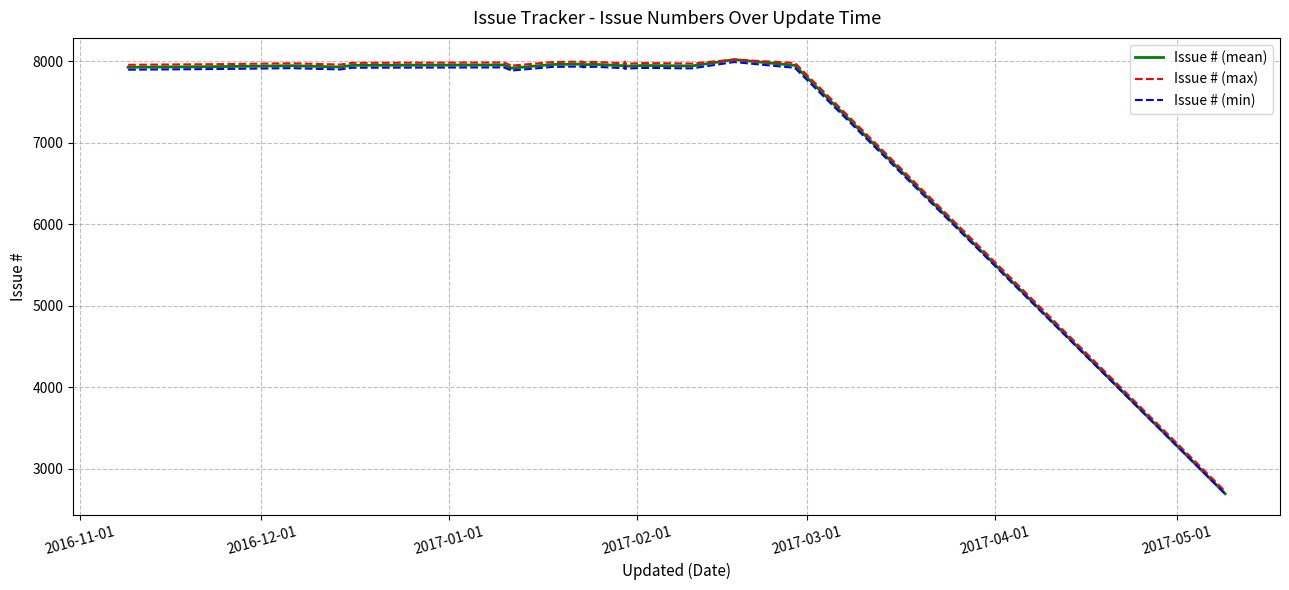

True or false: Issue # (max) and Issue # (min) intersect in this chart.

False